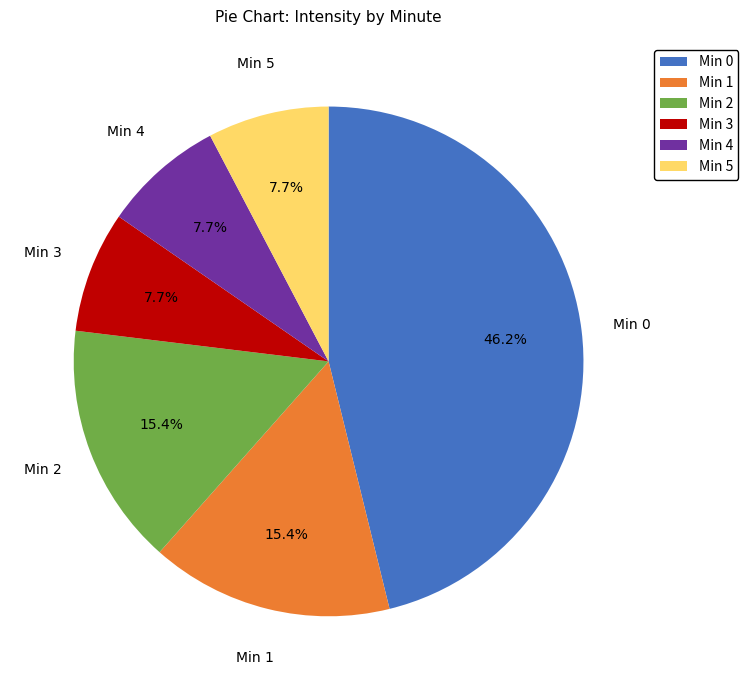

How many segments does this pie chart have?

6